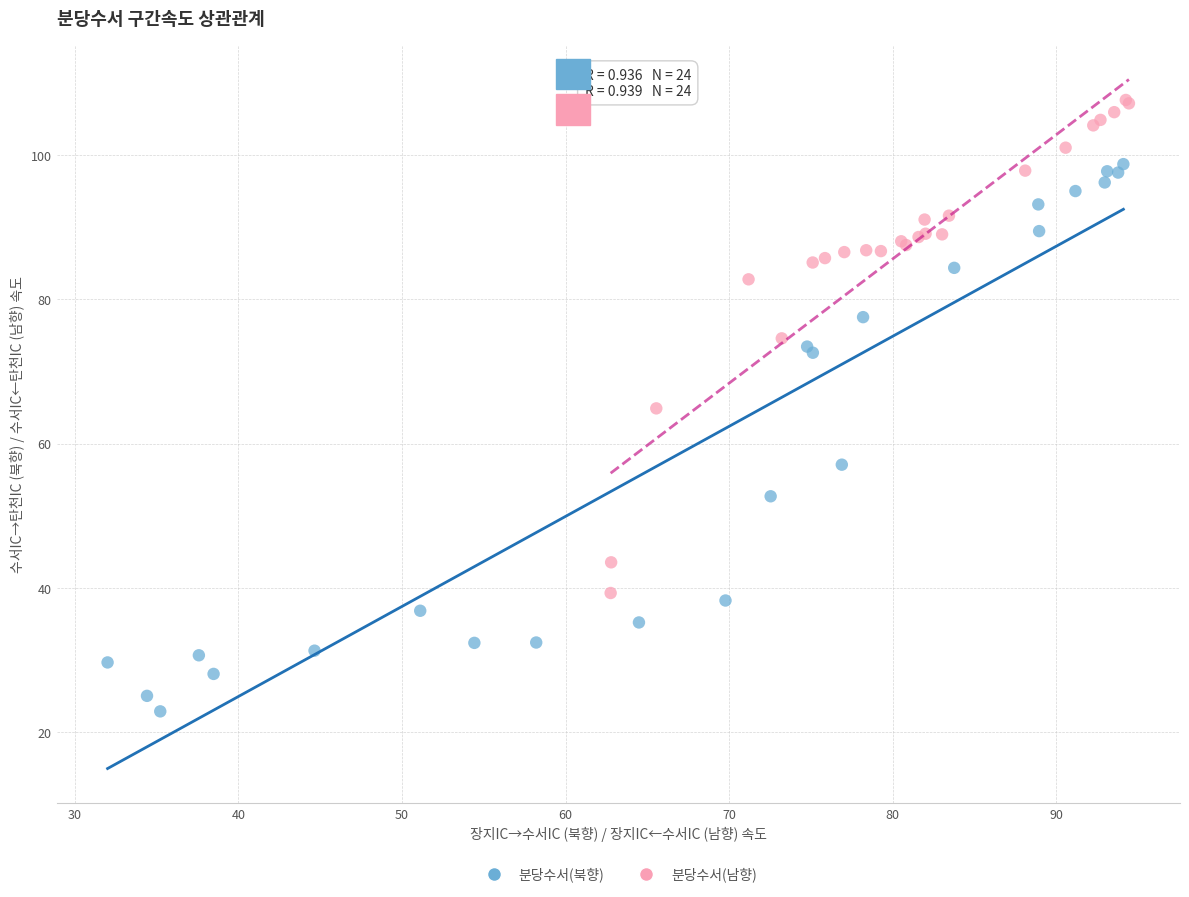

Which series has the largest Y range (max minus min)?

분당수서(북향)